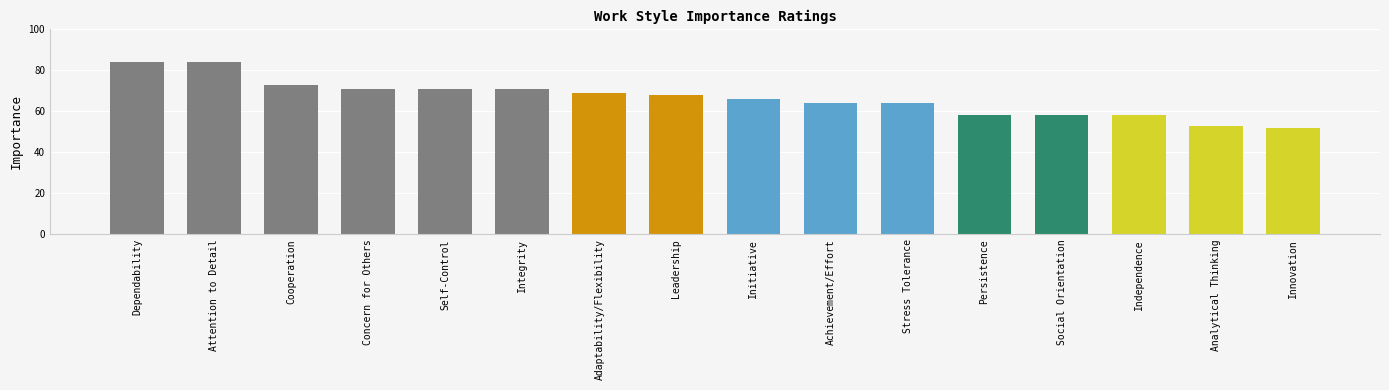

What is the sum of the values at Leadership and Innovation?

120